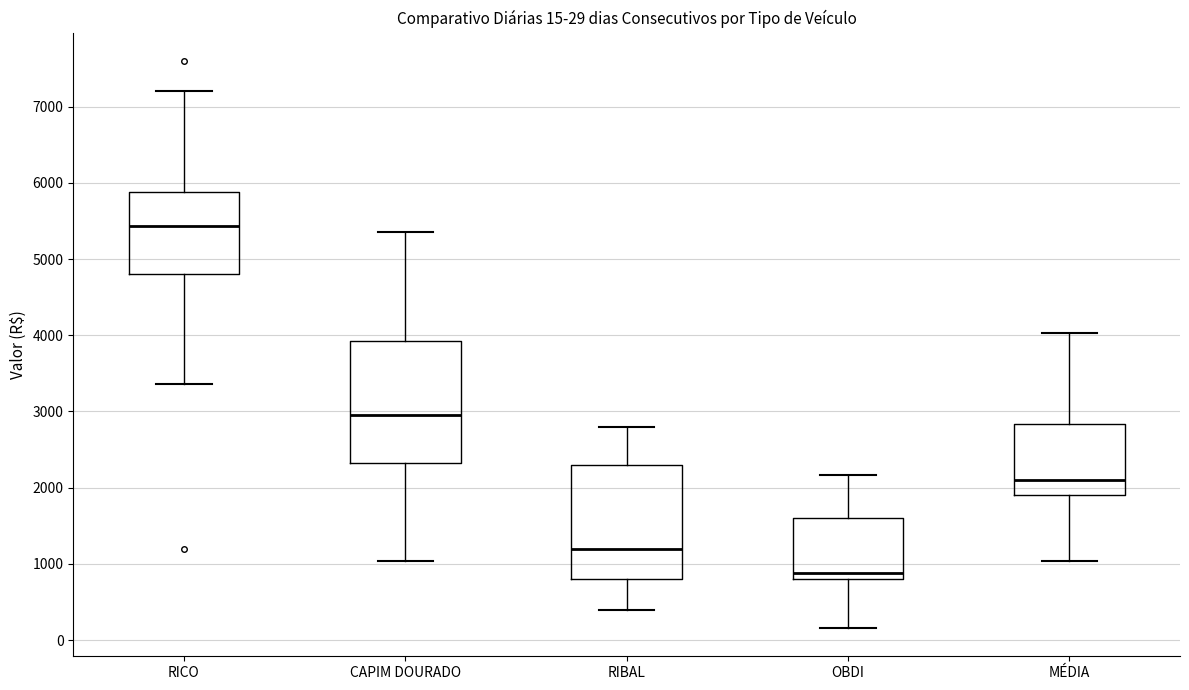

Comparing the boxes themselves (not the whiskers), which one is the tallest?

CAPIM DOURADO